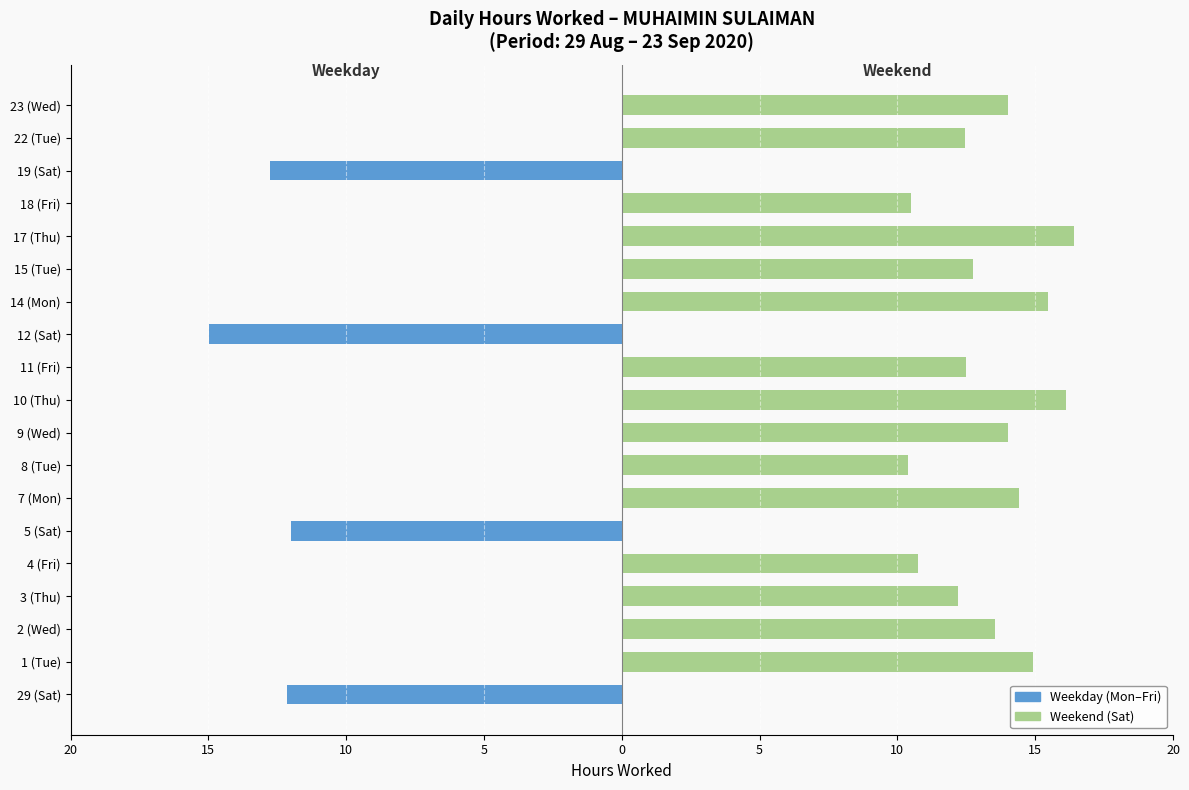

Between 12 (Sat) and 22 (Tue), which is larger?

22 (Tue)